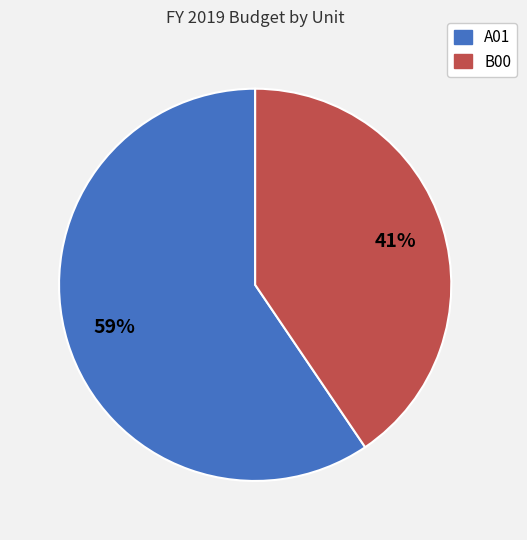

Which category has the smallest portion of the pie?

B00